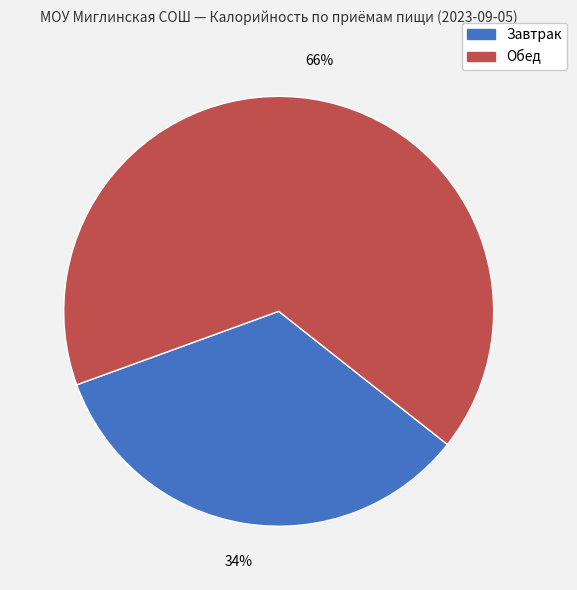

Between Завтрак and Обед, which is larger?

Обед